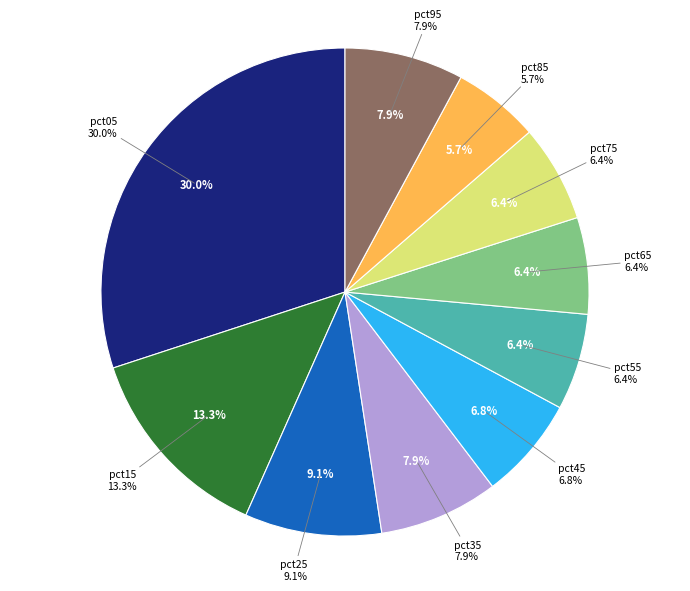

To the nearest percent, what is the combined percentage of pct15 and pct05?

43%